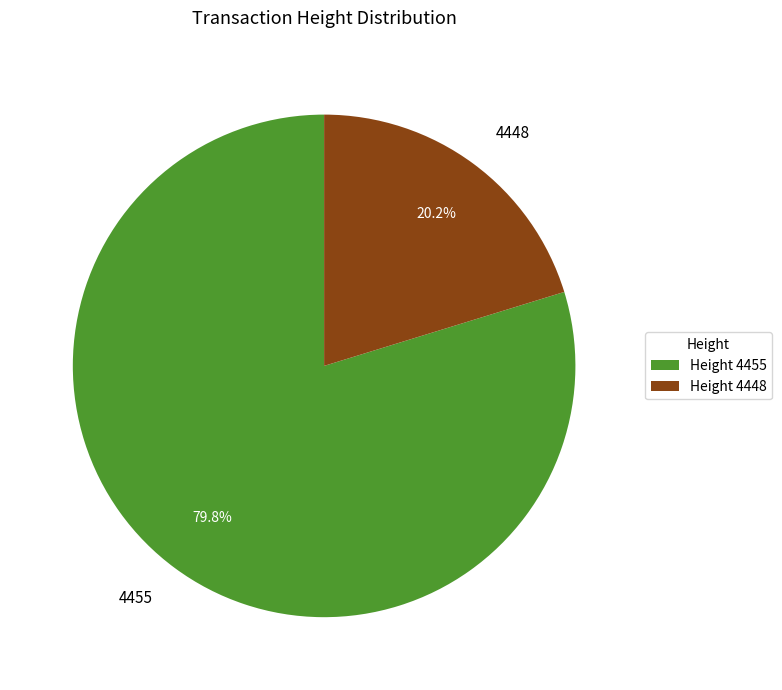

To the nearest percent, what portion does 4455 represent?

80%